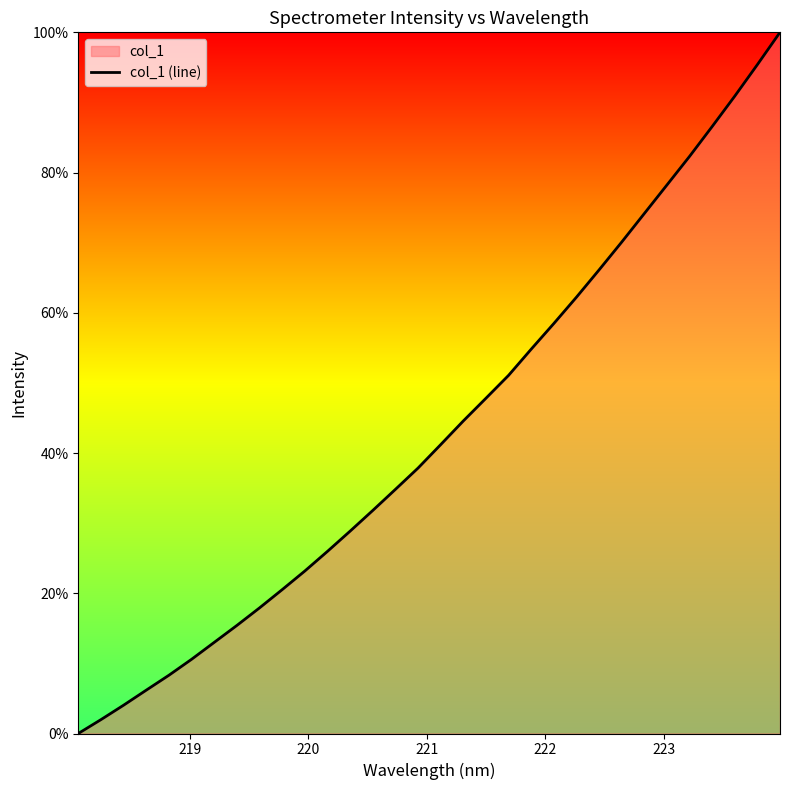

What is the greatest value displayed?

100.0